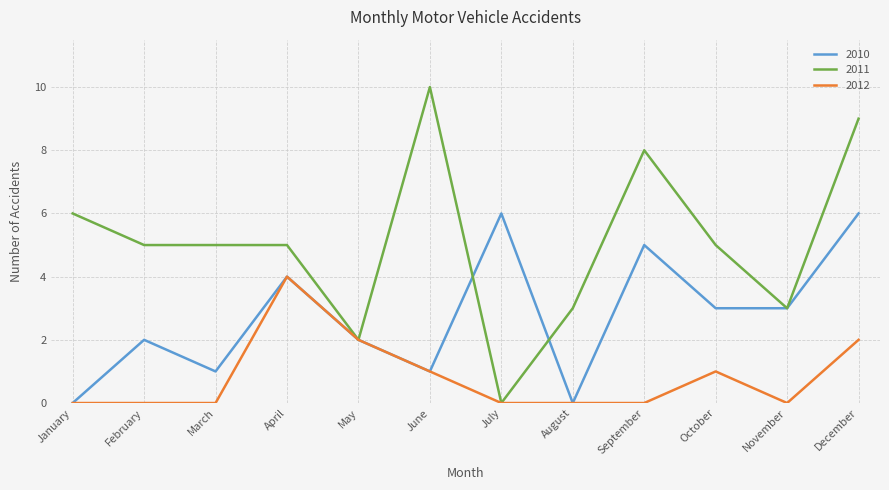

The 2011 series shows 5 at February. True or false?

True